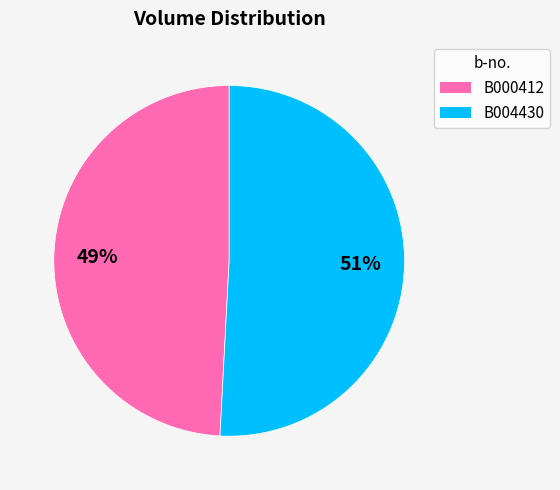

Which category has the smallest portion of the pie?

B000412